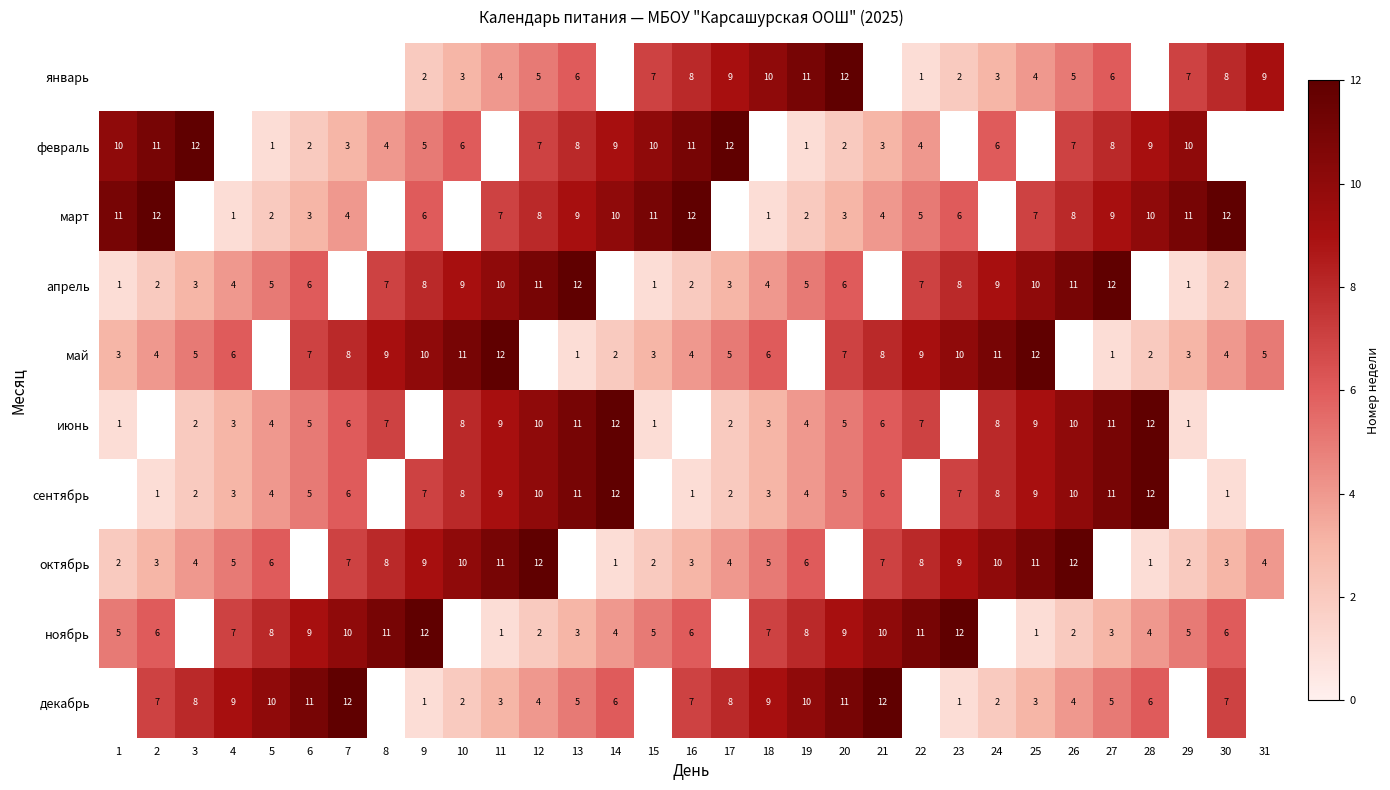

What is the sum of the апрель values at 24 and 1?

10